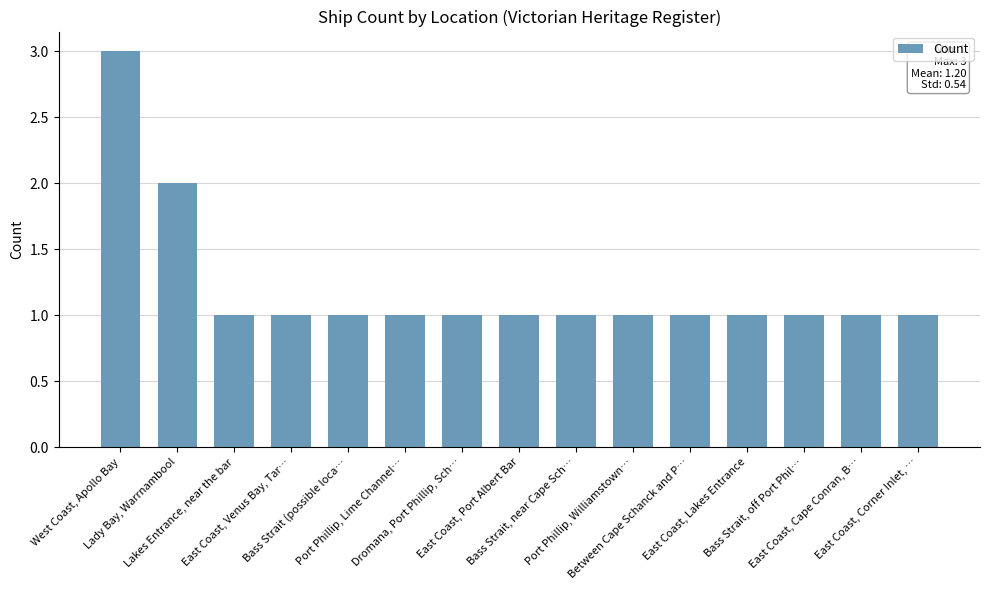

The chart shows a value of 1 at Port Phillip, Williamstown…. True or false?

True